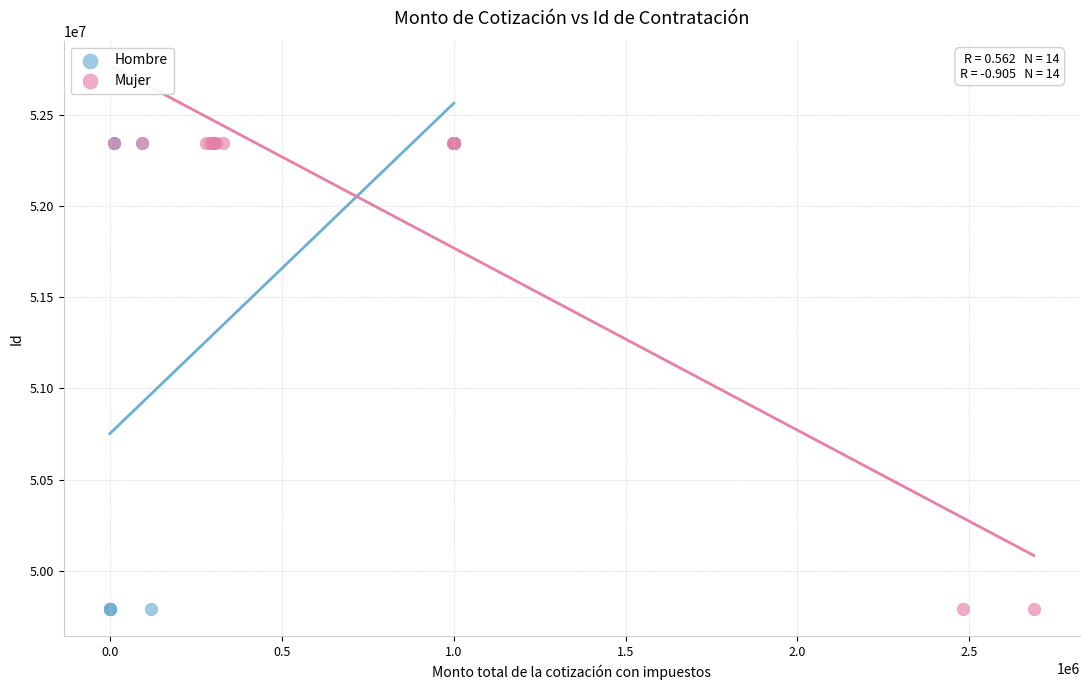

Which series has the largest Y range (max minus min)?

Hombre